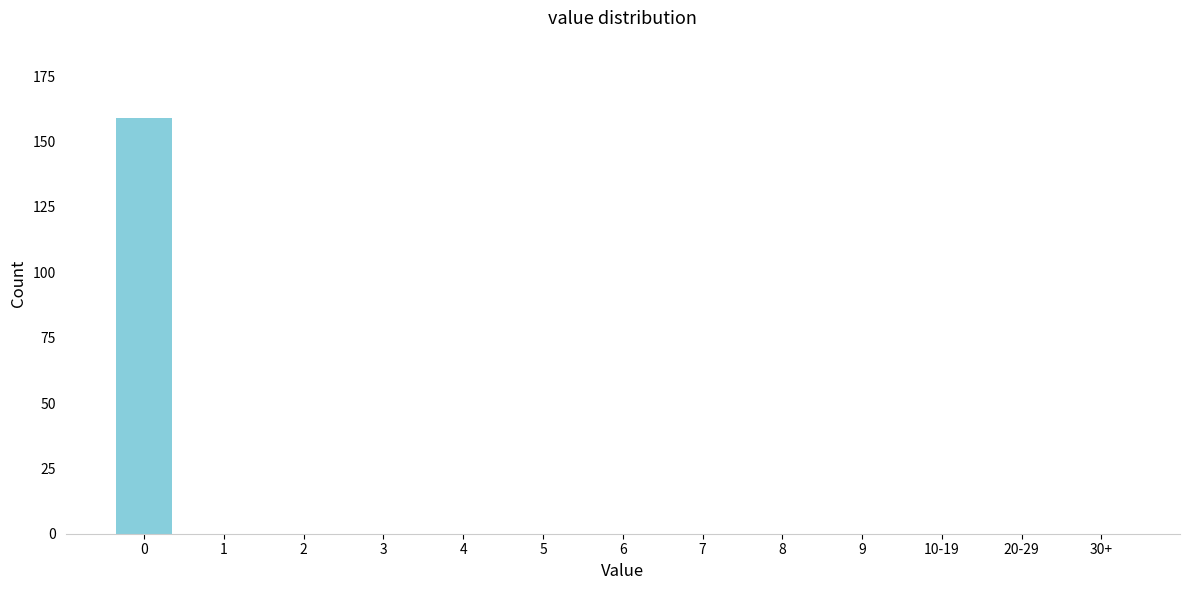

Reading right to left, transcribe all the data shown in this chart.

30+=0	20-29=0	10-19=0	9=0	8=0	7=0	6=0	5=0	4=0	3=0	2=0	1=0	0=159